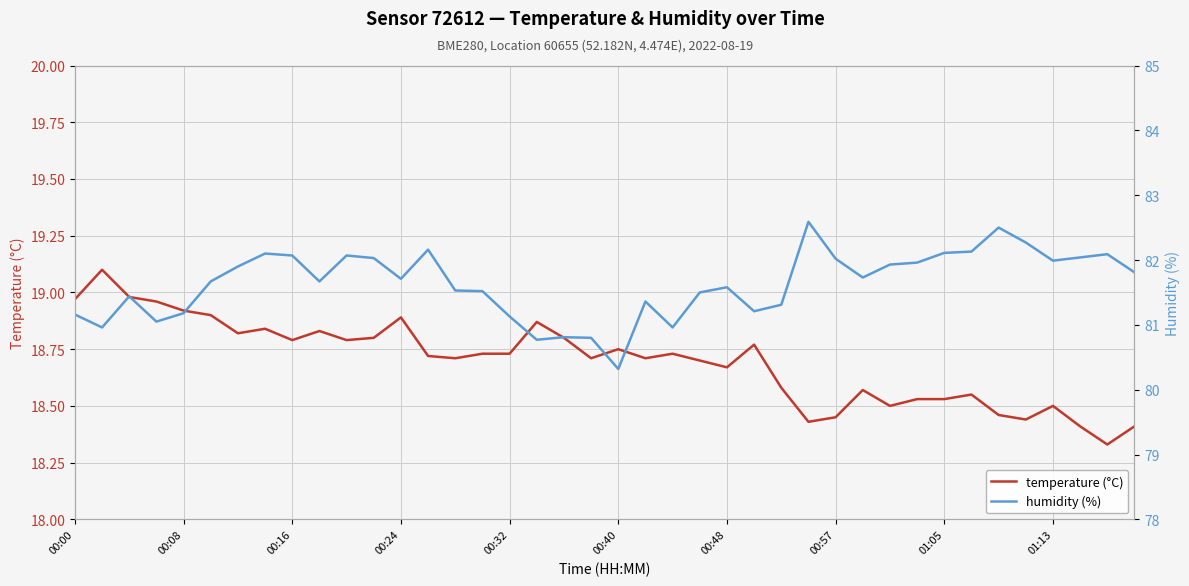

The temperature (°C) series shows 6.0 at 30. True or false?

False